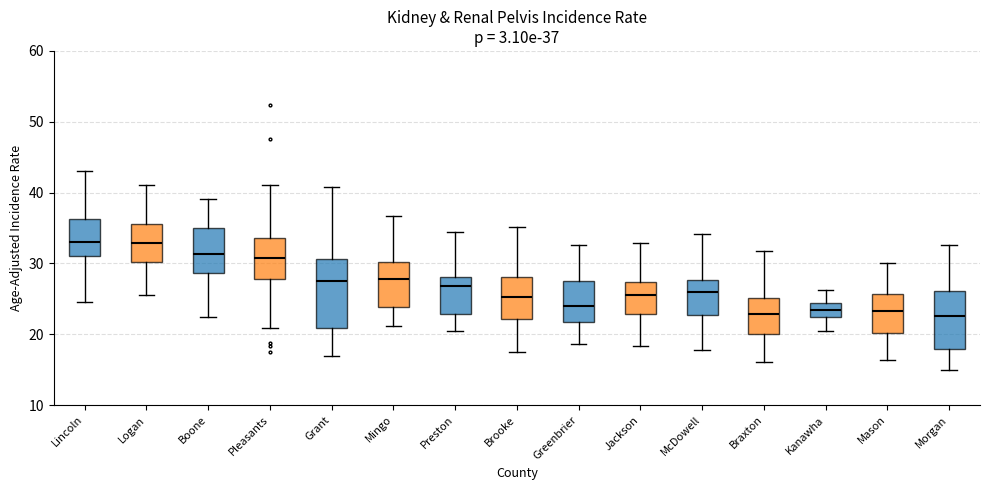

Which box is the tallest, from its lower edge to its upper edge?

Grant